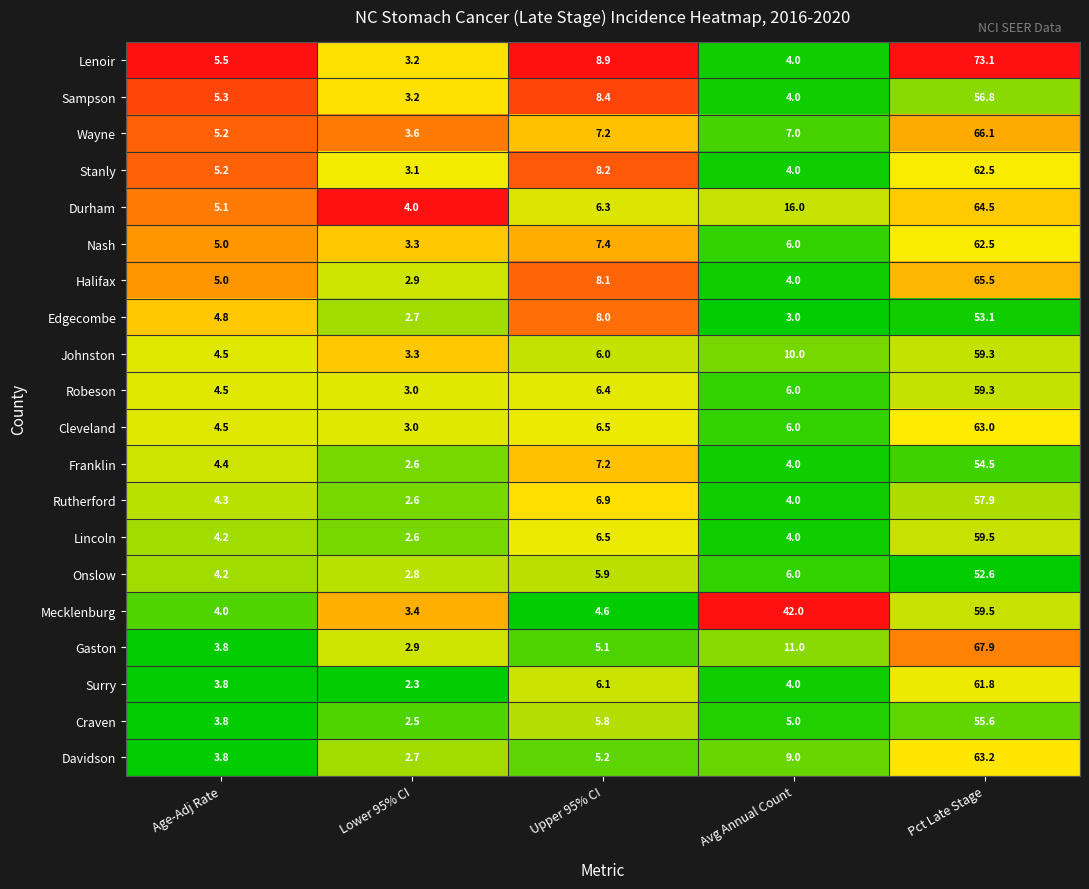

What is the difference between the highest and lowest values at Pct Late Stage?

20.5